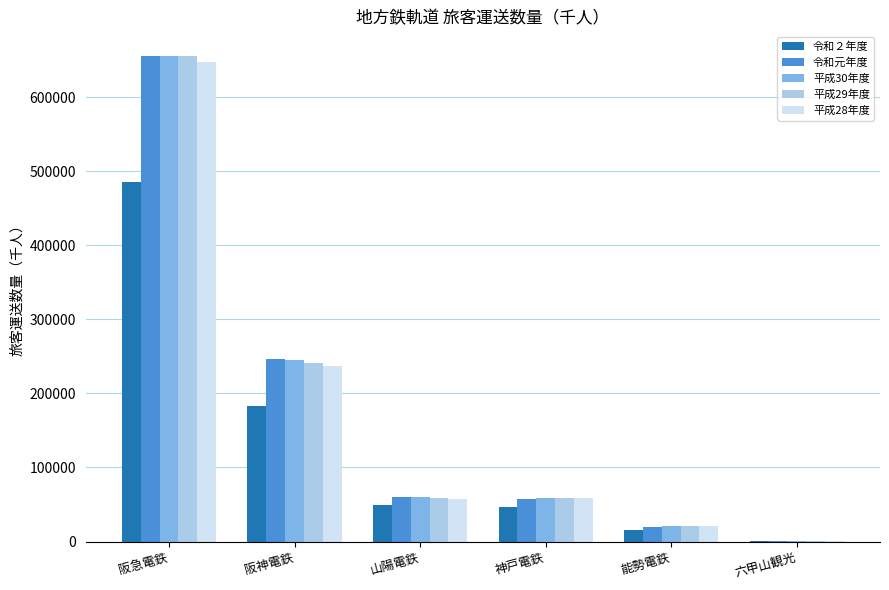

Which category has the highest value across all series?

阪急電鉄